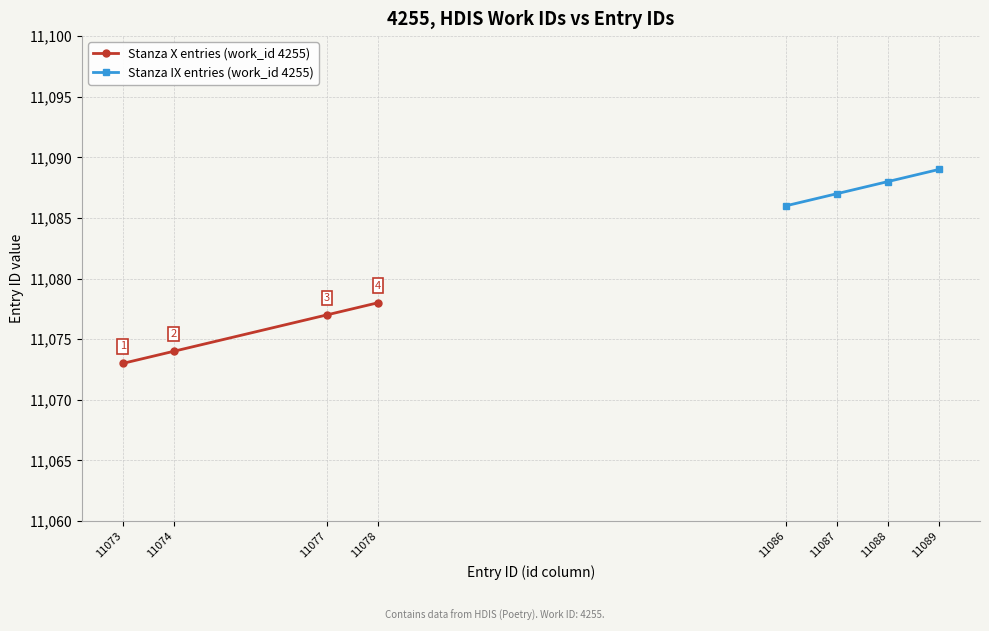

Does the chart have visible grid lines?

Yes